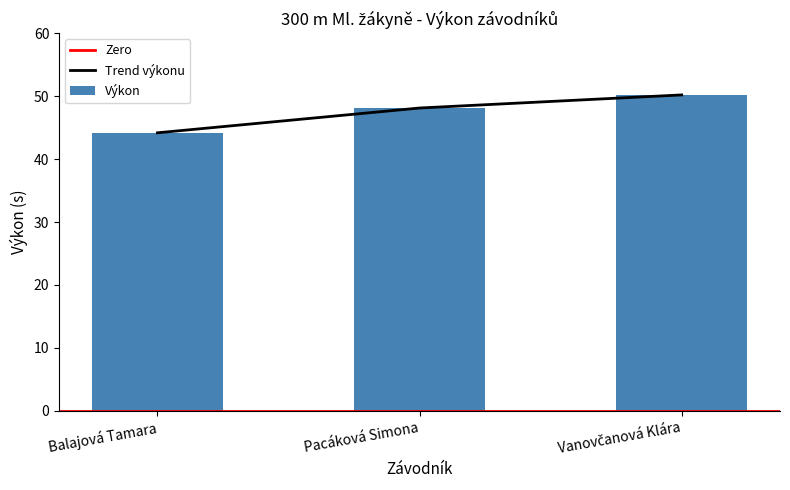

What is the label of the 3rd bar from the right?

Balajová Tamara